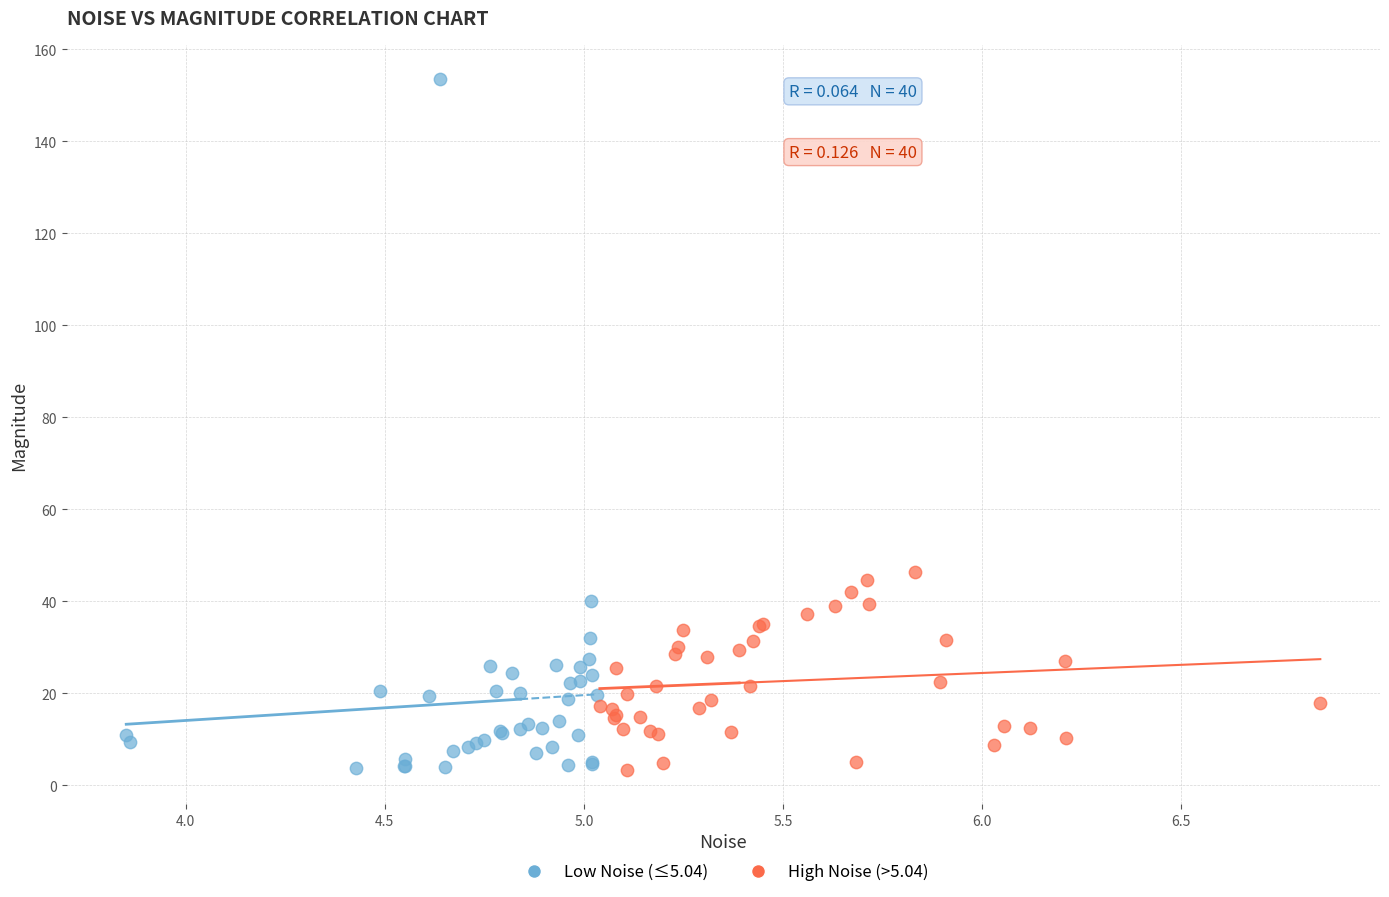

Which series has the largest Y range (max minus min)?

Low Noise (≤5.04)